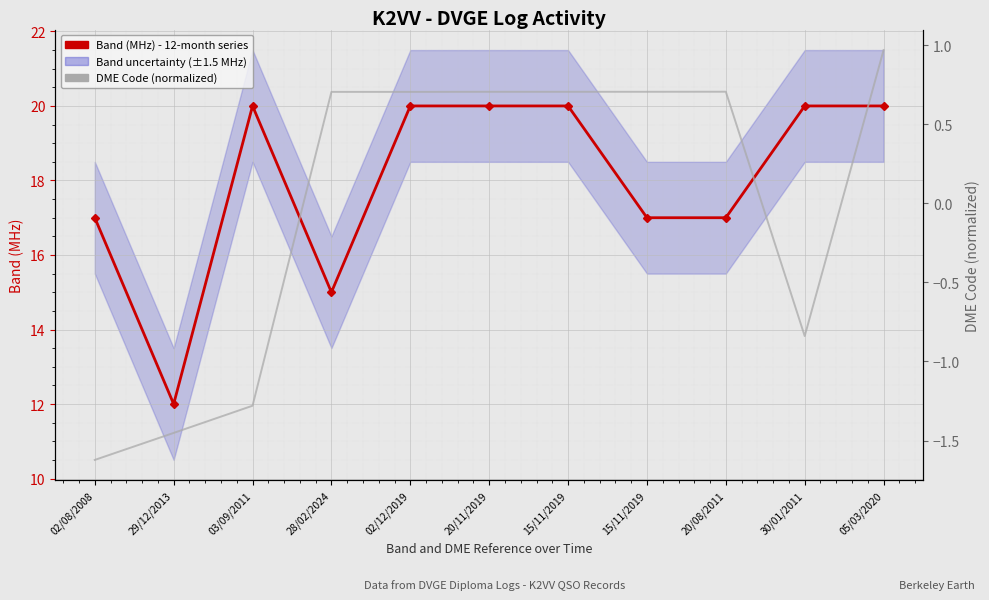

How many interior local peaks does the Band (MHz) - 12-month series series have?

1